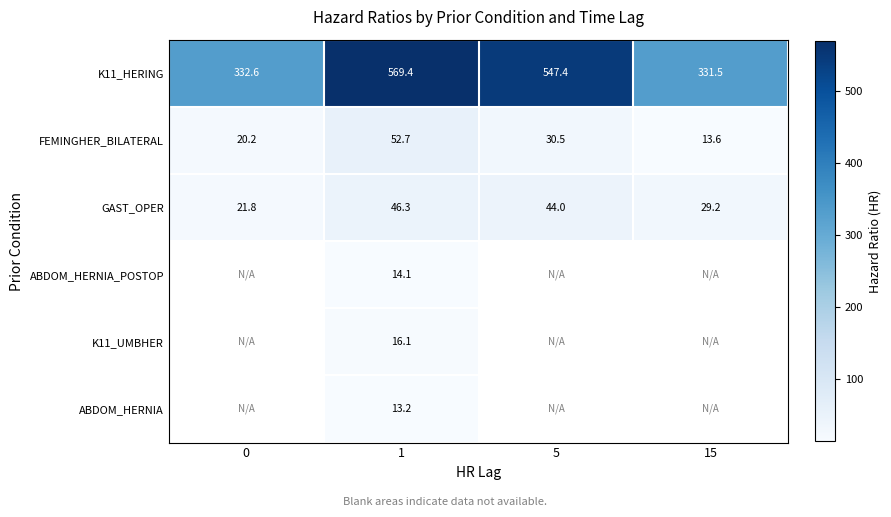

How many data points in FEMINGHER_BILATERAL are above 30?

2